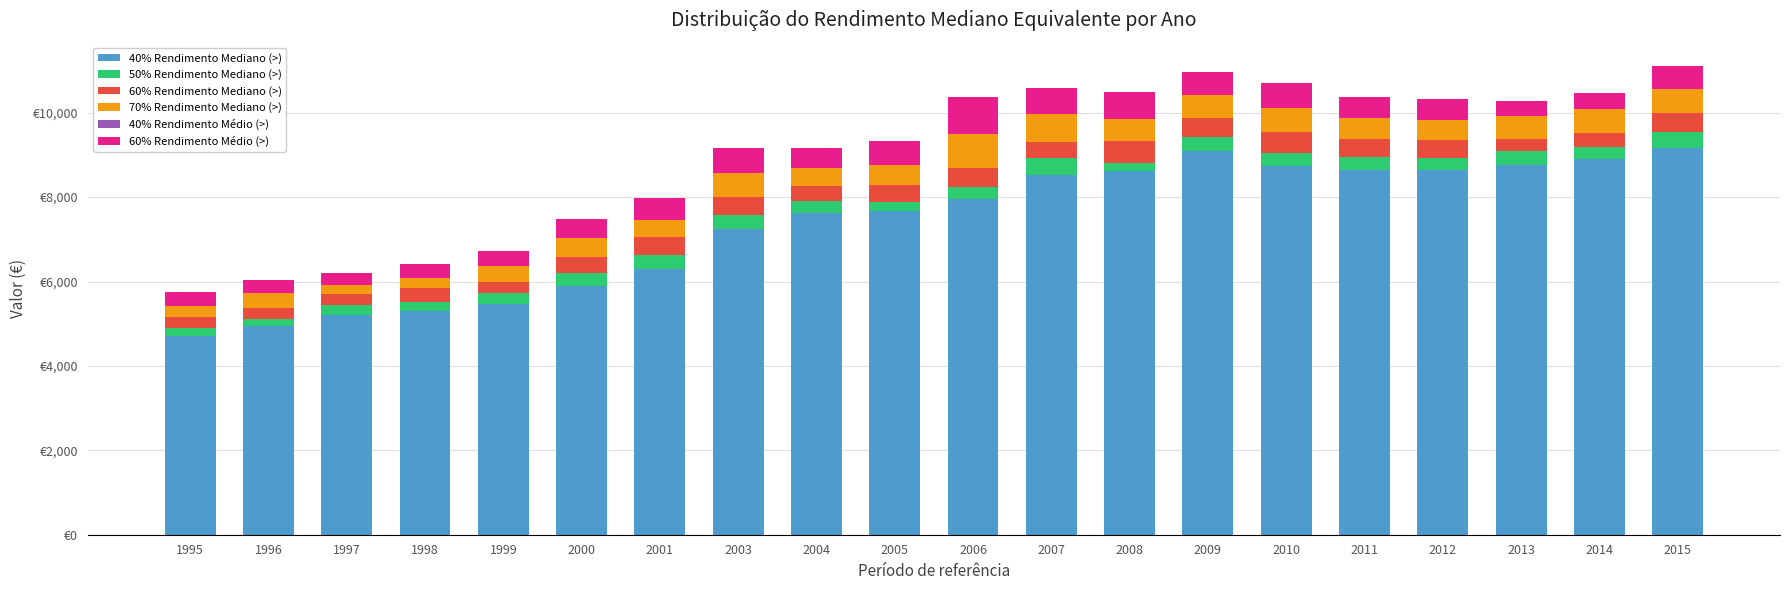

Which series has the largest total across all categories?

40% Rendimento Mediano (>)